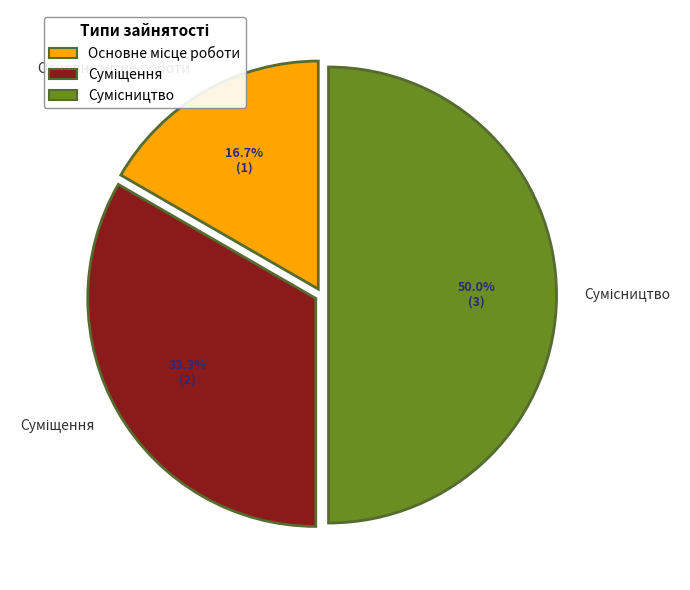

How much of the chart is everything except Основне місце роботи?

83.3%